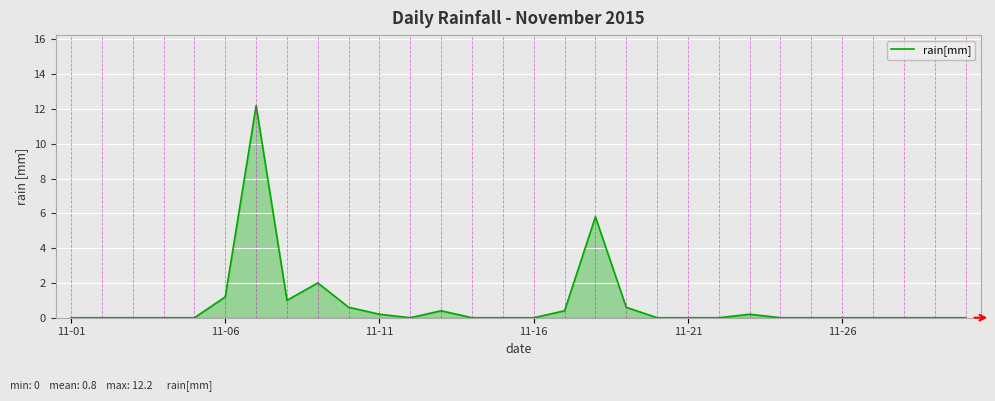

What is the maximum value shown in the chart?

12.2